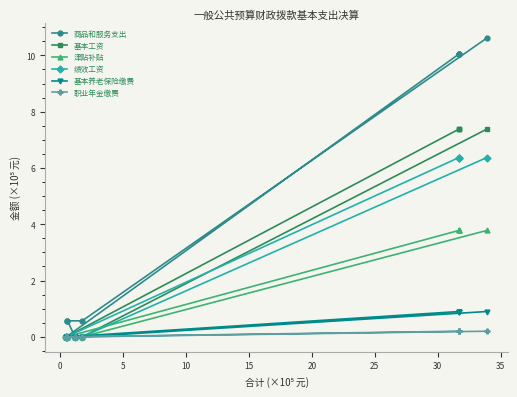

The 职业年金缴费 series shows 0.0 at 10. True or false?

True